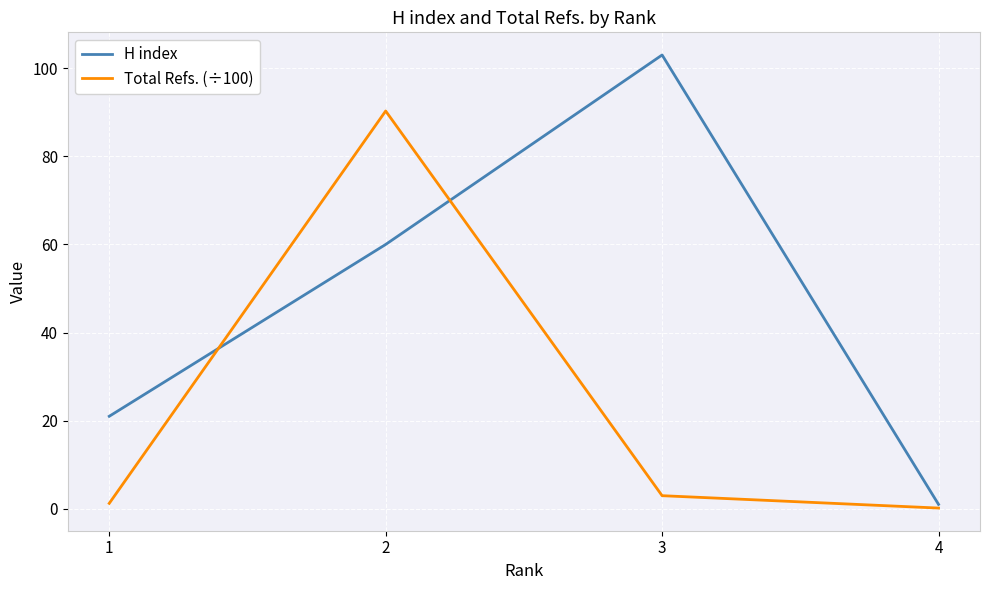

Reading left to right, what are all the values shown in this chart?

H index: 1=21.0	2=60.0	3=103.0	4=1.0
Total Refs. (÷100): 1=1.2	2=90.3	3=3.0	4=0.2